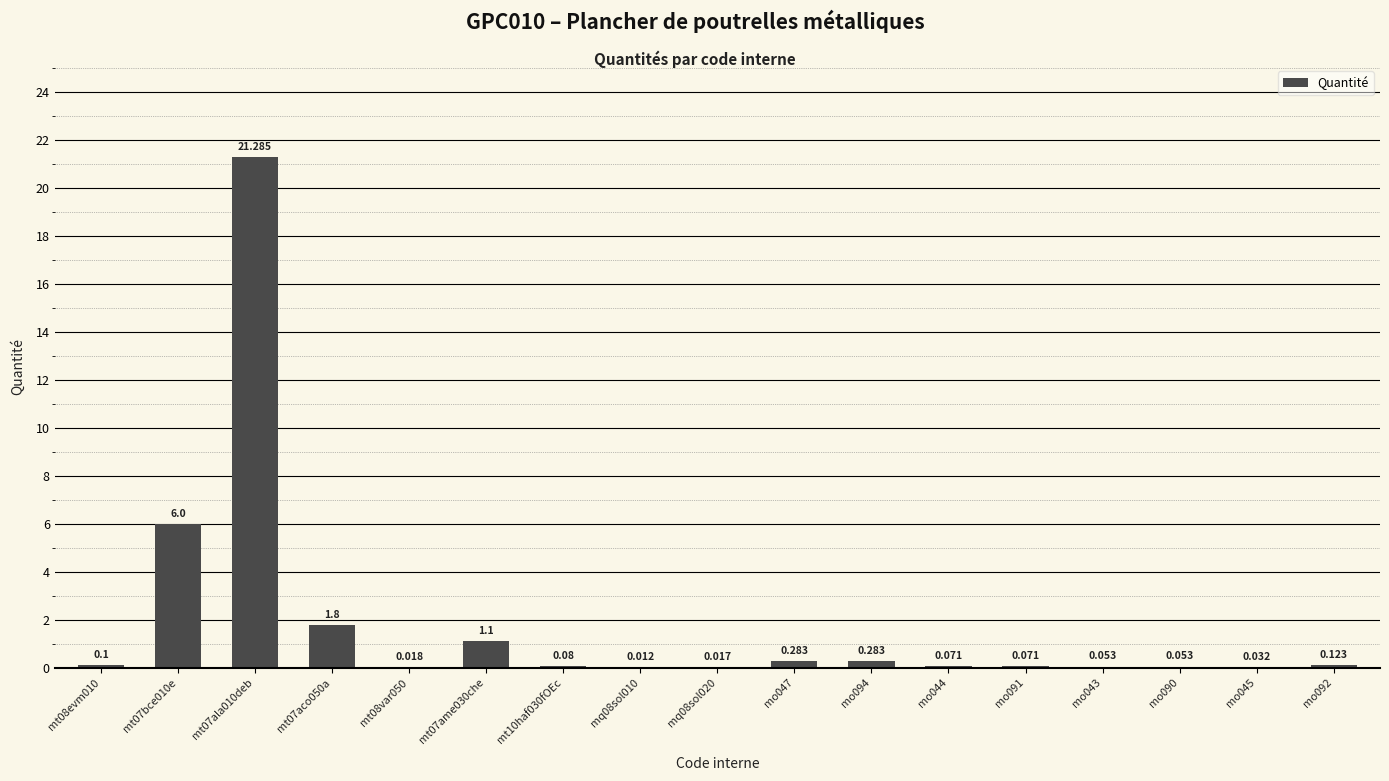

What is the difference between the maximum and minimum values?

21.3